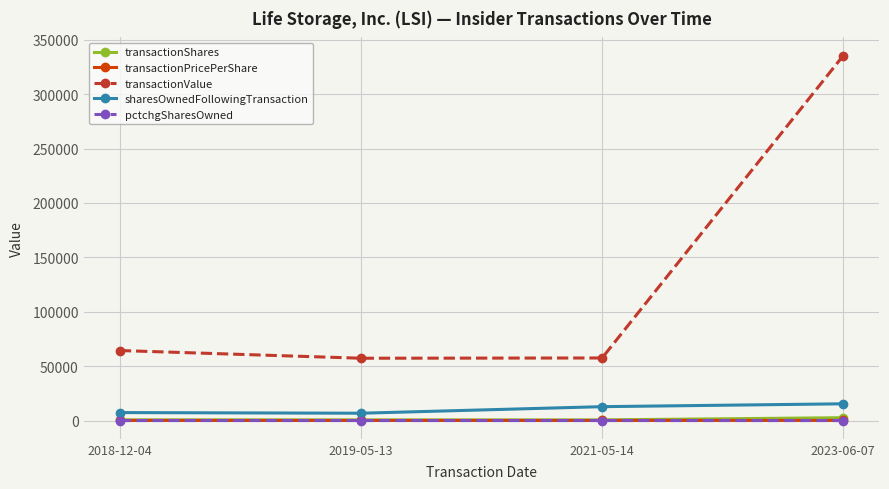

True or false: sharesOwnedFollowingTransaction has more than 1 points higher than both neighbors.

False